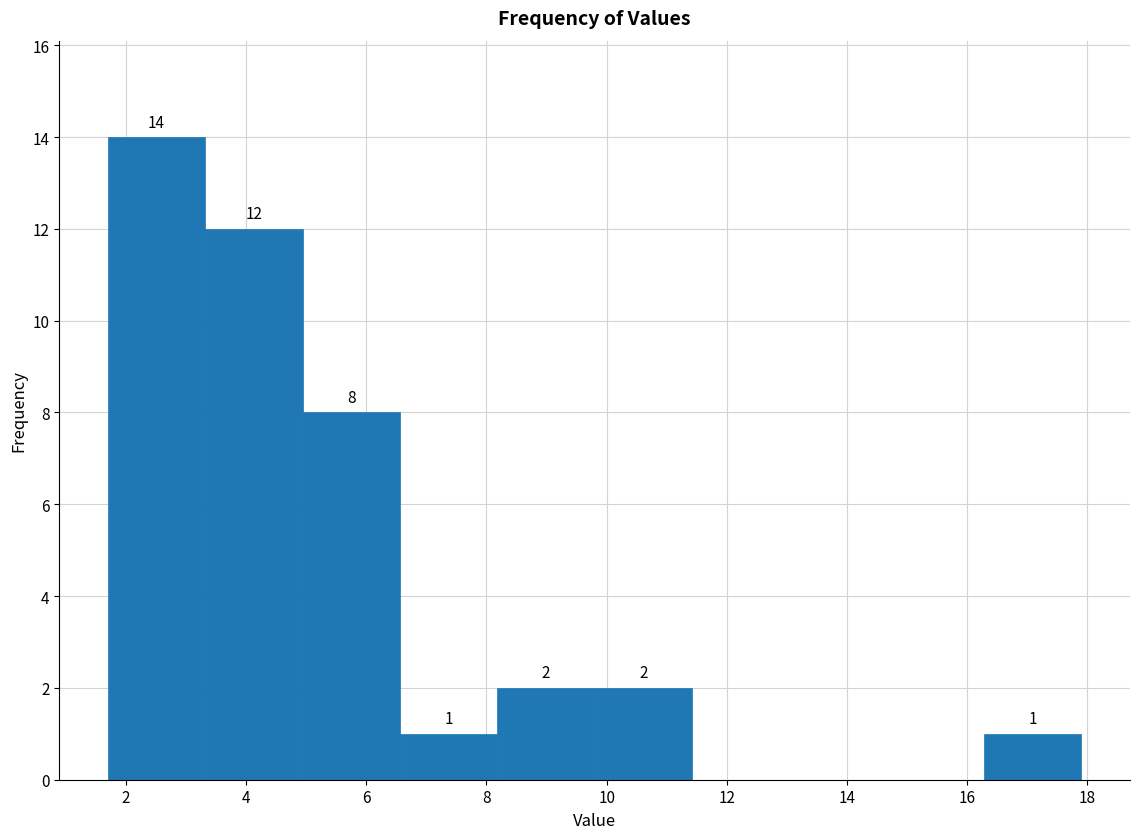

Over which range of the x-axis is the bar tallest?

1.70 to 3.32